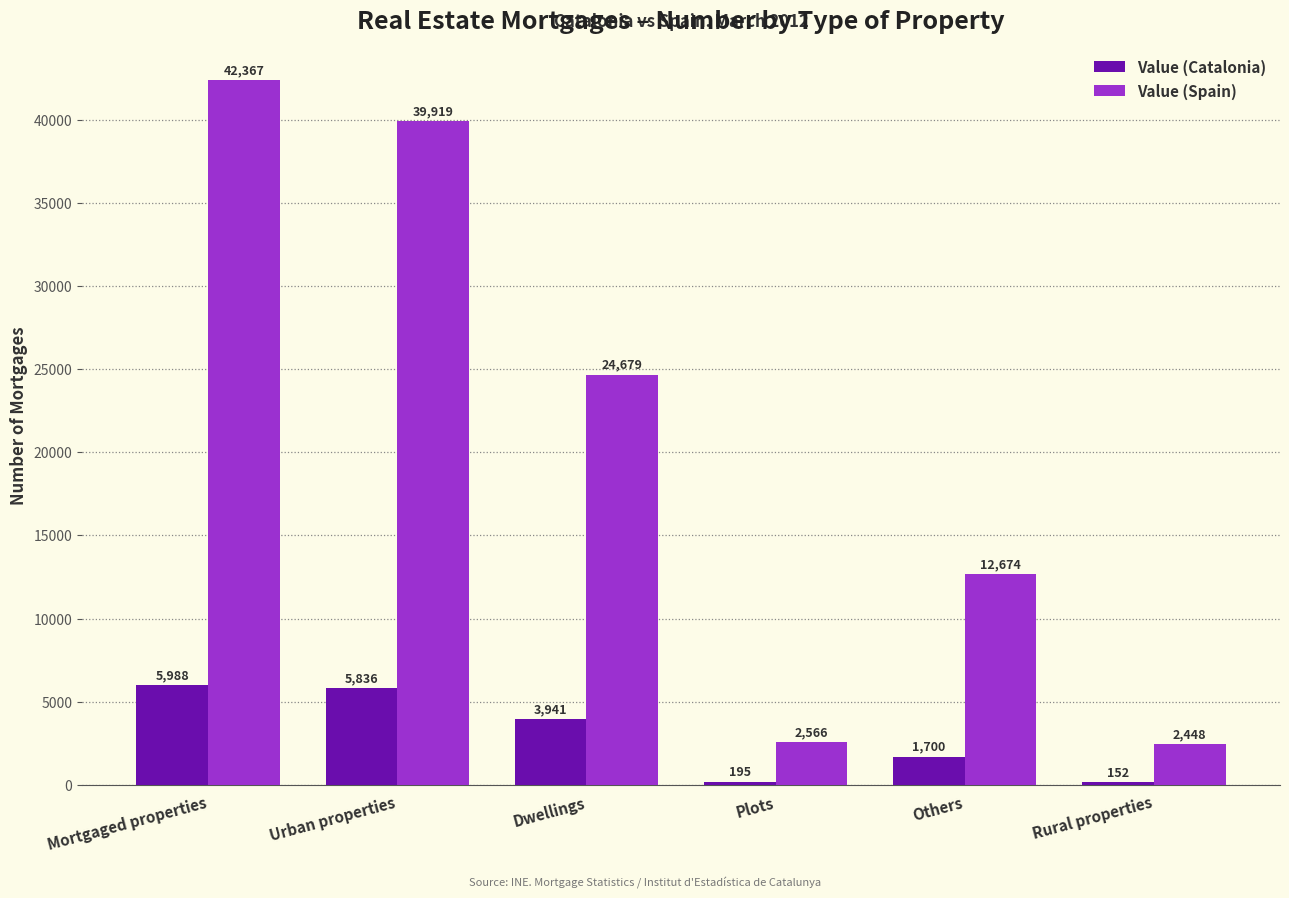

What is the total value across all series at Urban properties?

45755